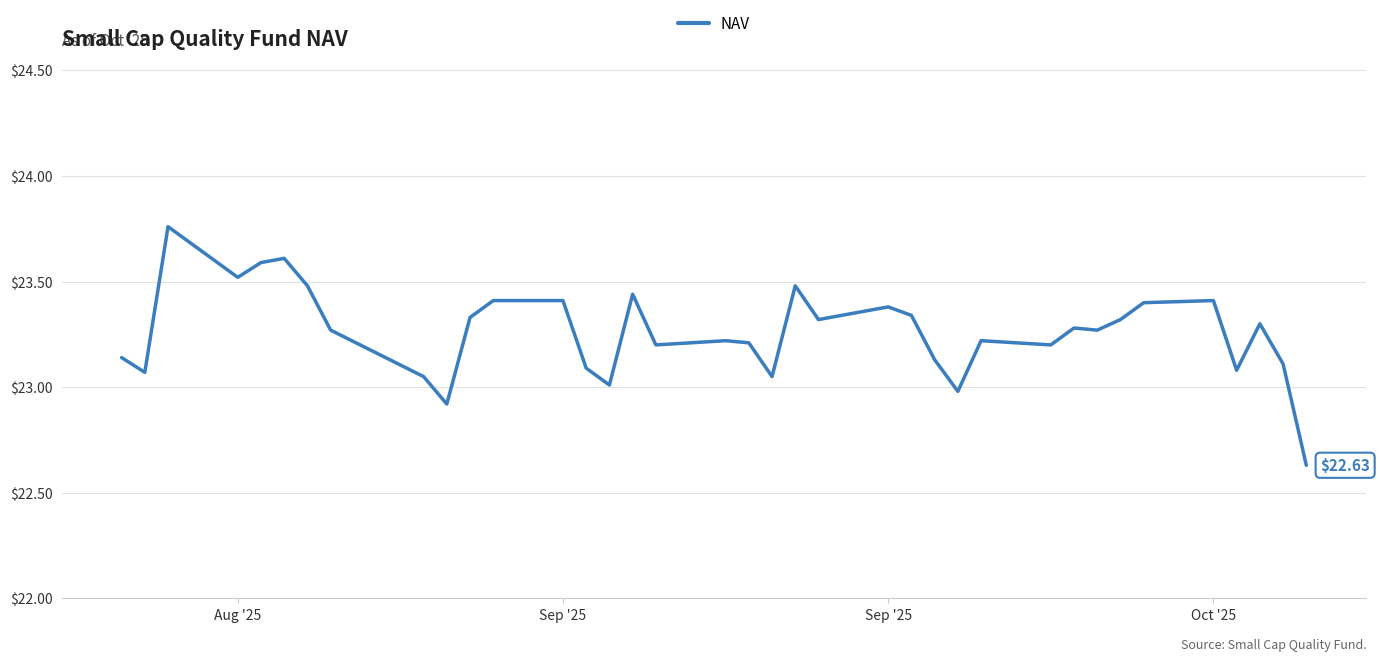

What is the smallest value displayed?

22.6